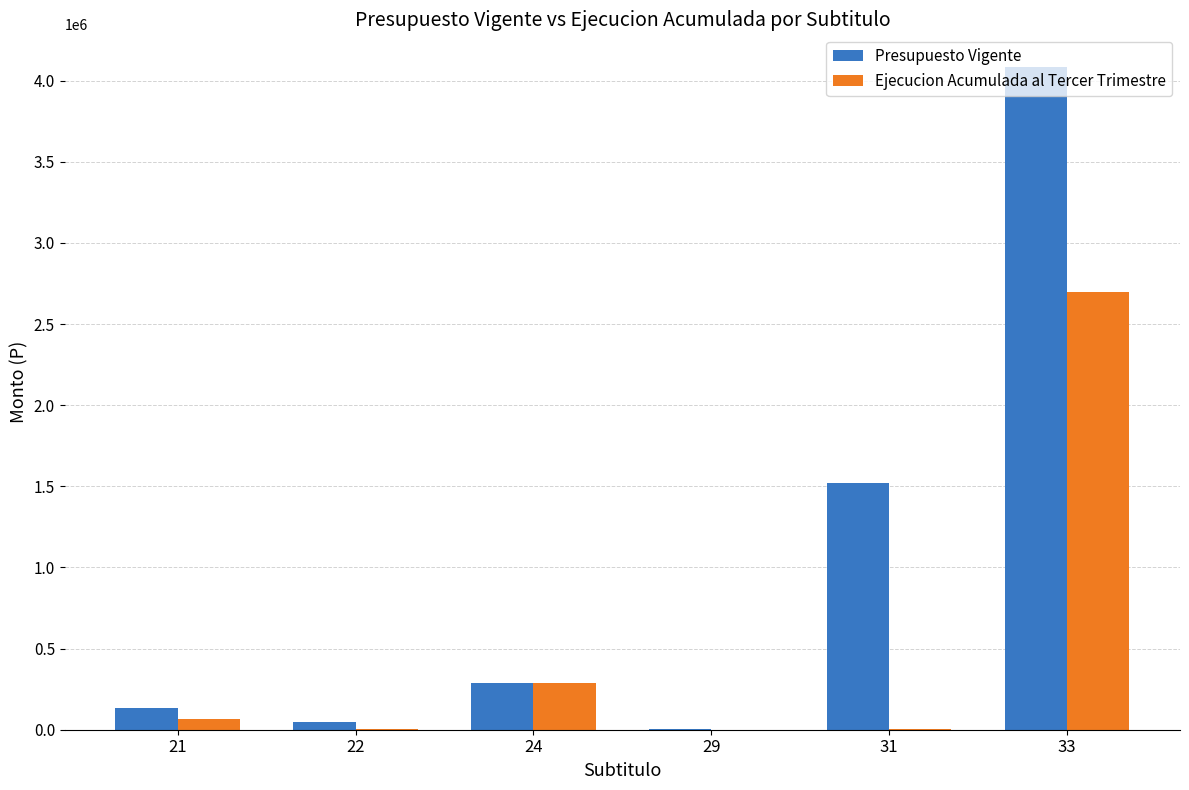

What is the difference between the Presupuesto Vigente values at 21 and 29?

126100